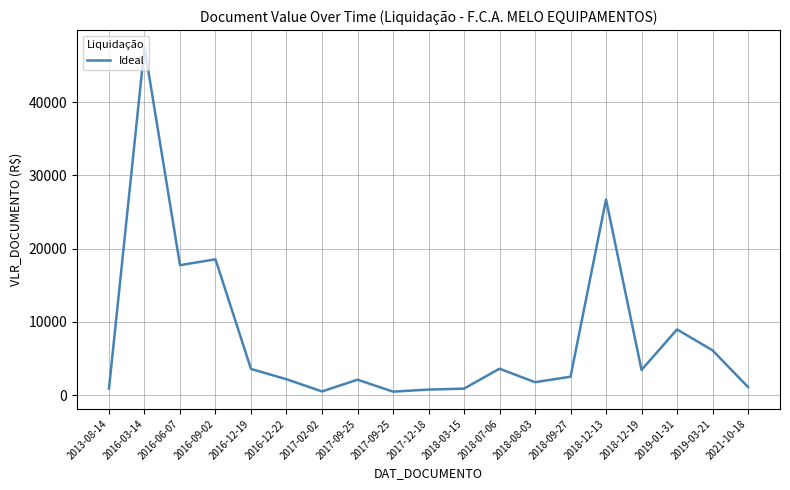

What is the label of the 7th point from the left?

2017-02-02